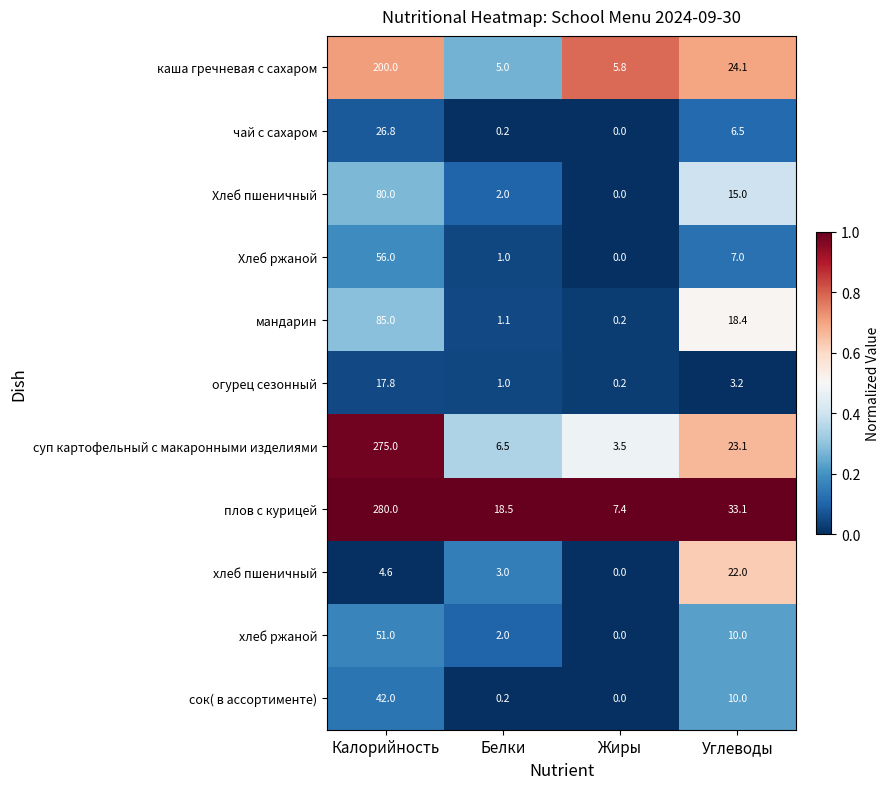

Which series has the largest total across all categories?

плов с курицей